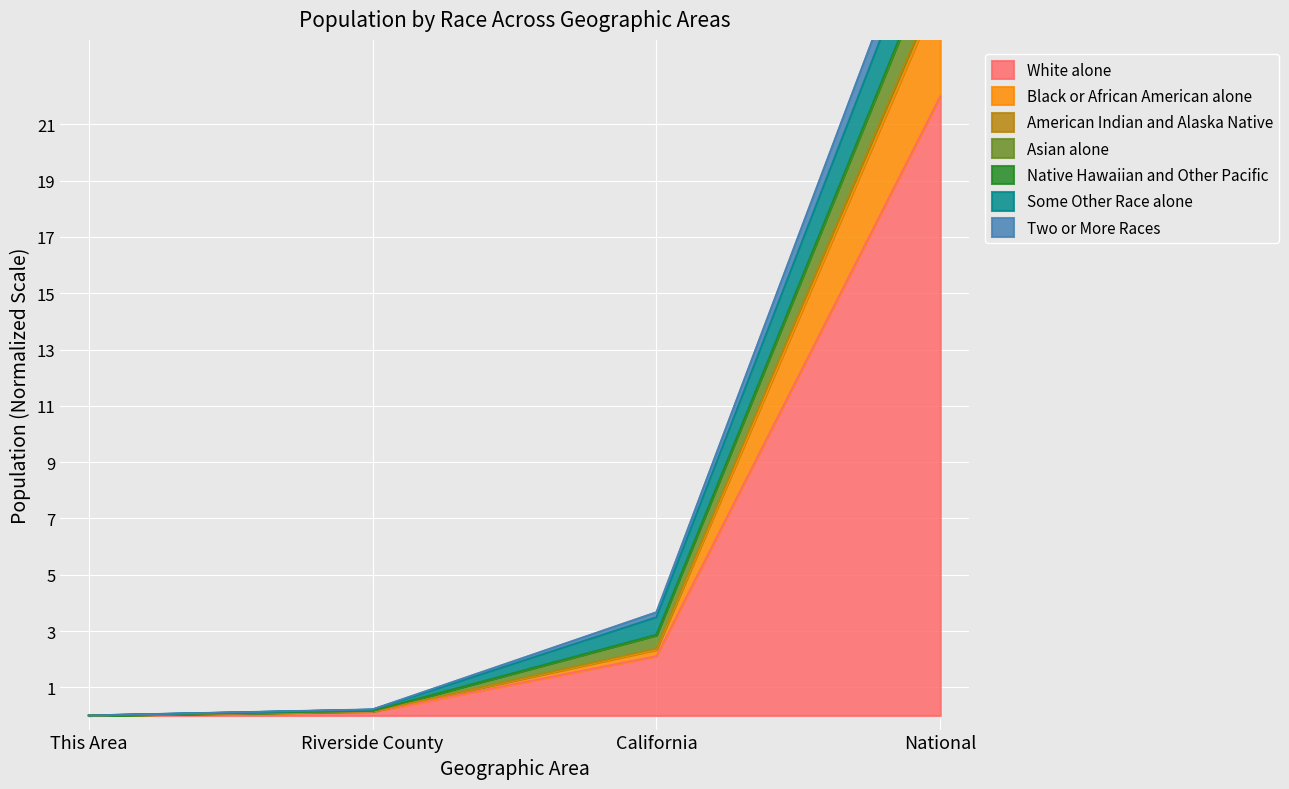

The White alone series shows 2.1 at California. True or false?

True